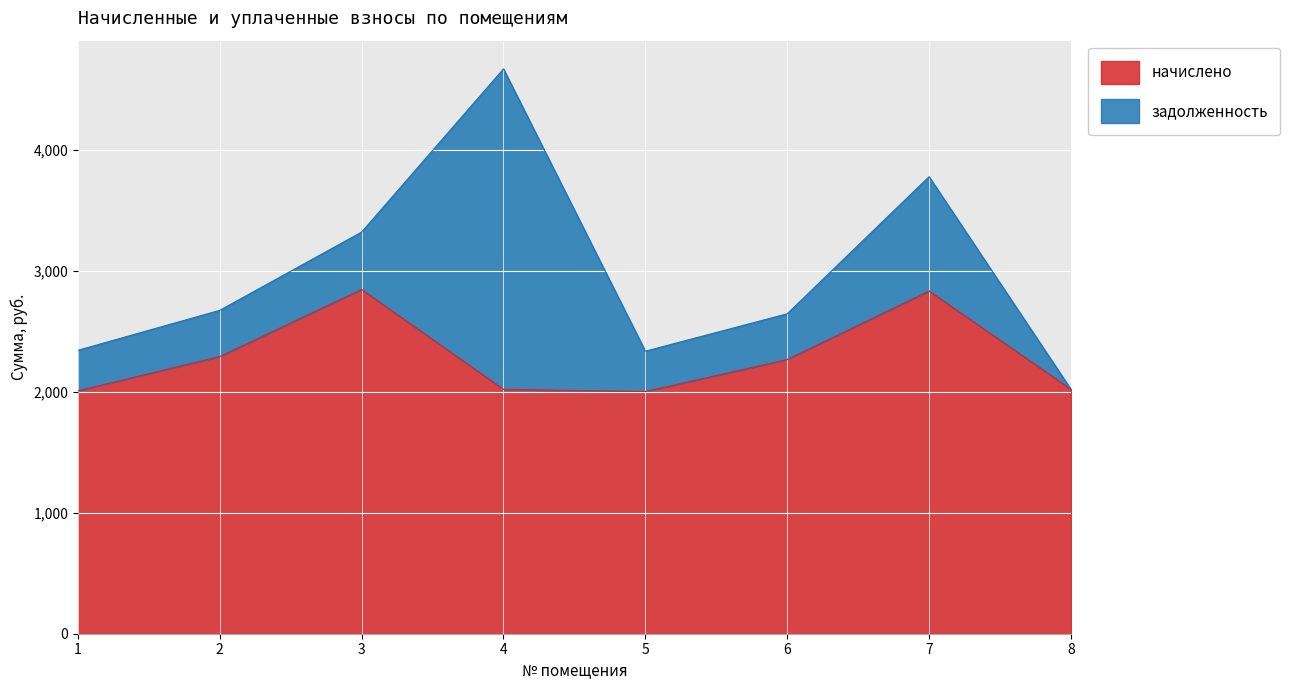

What is the difference between the second highest and second lowest values?

824.9